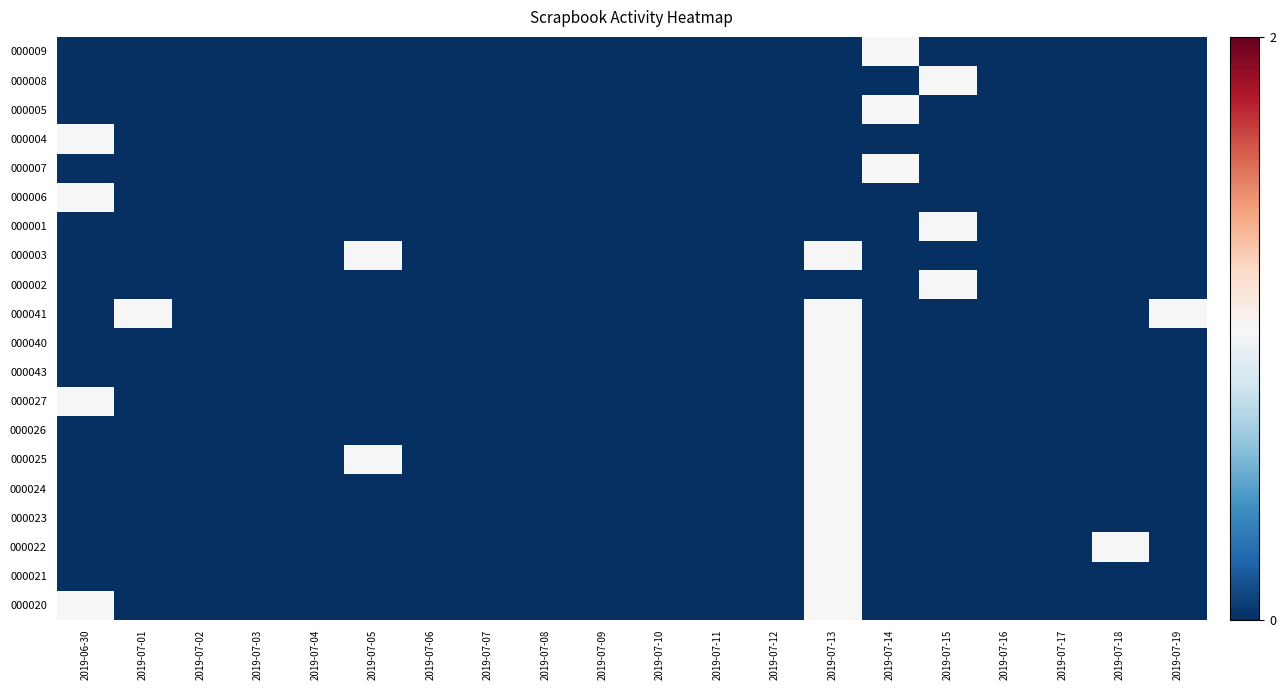

Which series has the largest total across all categories?

000041